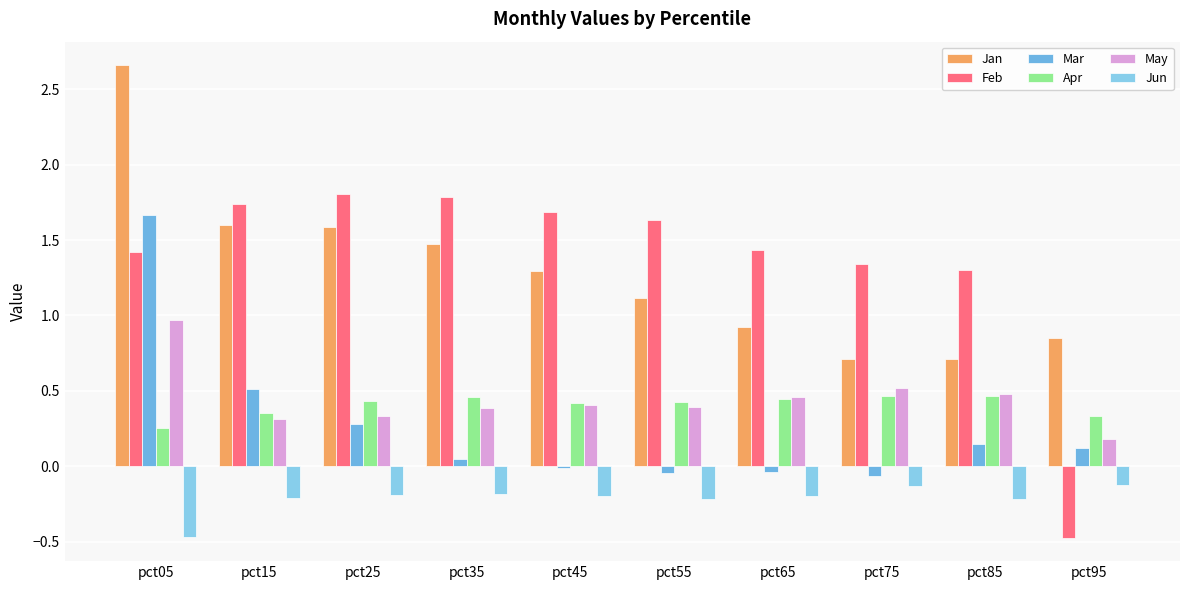

Reading left to right, what are all the values shown in this chart?

Jan: 2.7	1.6	1.6	1.5	1.3	1.1	0.9	0.7	0.7	0.9
Feb: 1.4	1.7	1.8	1.8	1.7	1.6	1.4	1.3	1.3	-0.5
Mar: 1.7	0.5	0.3	0.0	-0.0	-0.0	-0.0	-0.1	0.1	0.1
Apr: 0.3	0.4	0.4	0.5	0.4	0.4	0.4	0.5	0.5	0.3
May: 1.0	0.3	0.3	0.4	0.4	0.4	0.5	0.5	0.5	0.2
Jun: -0.5	-0.2	-0.2	-0.2	-0.2	-0.2	-0.2	-0.1	-0.2	-0.1